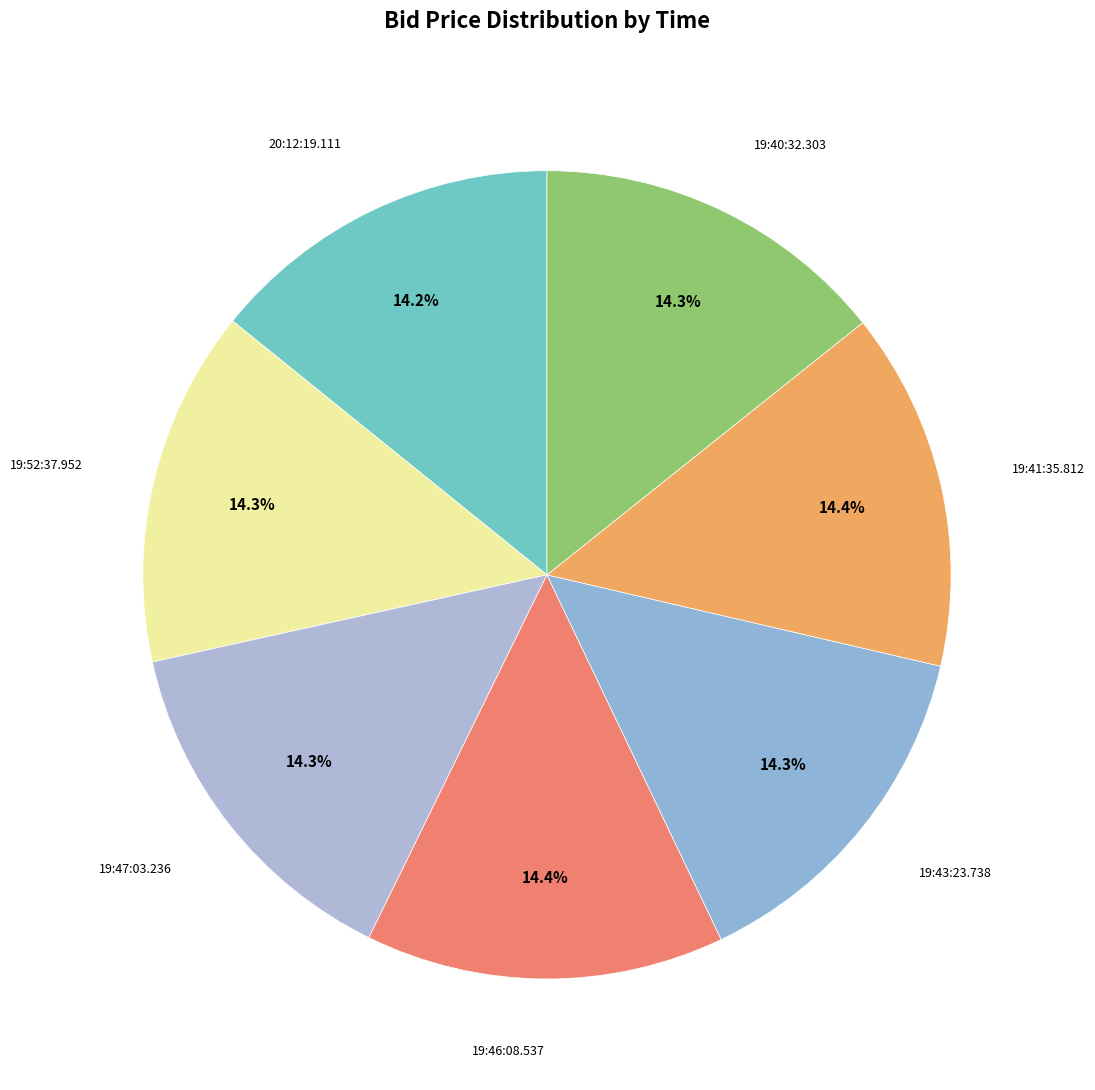

Count the number of slices in the pie.

7